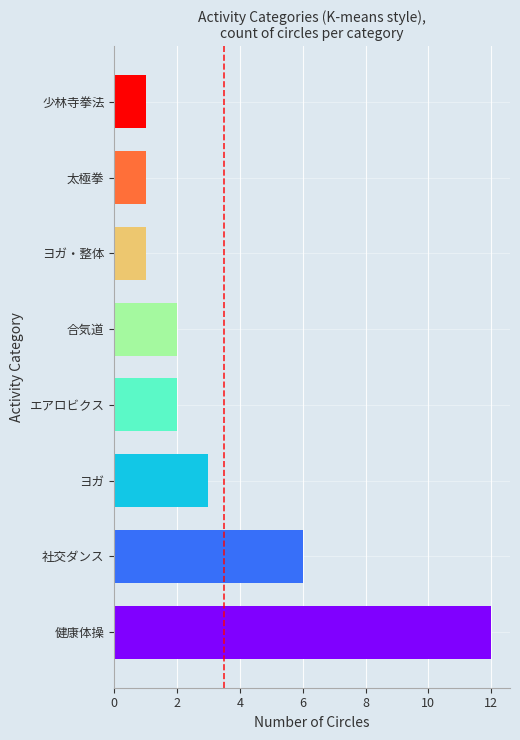

At which category does the chart reach its peak across all series?

健康体操